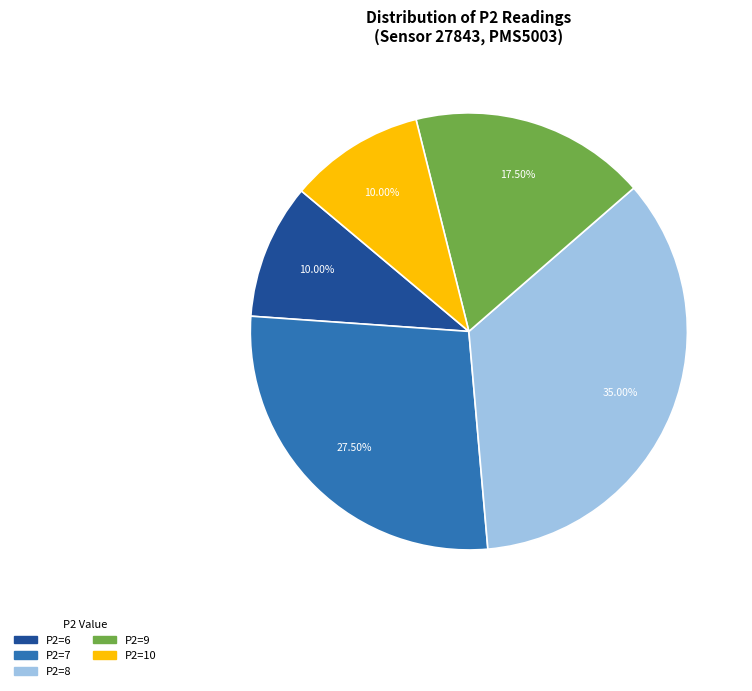

Combined, do P2=9 and P2=7 account for over 50%?

No